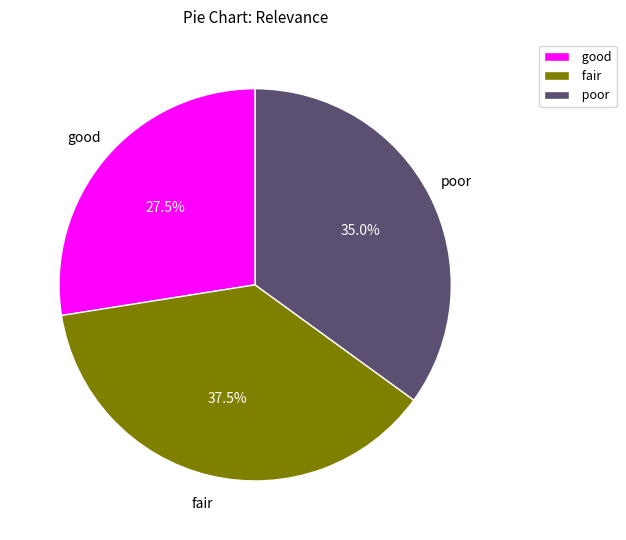

How much of the chart is everything except good?

72.5%